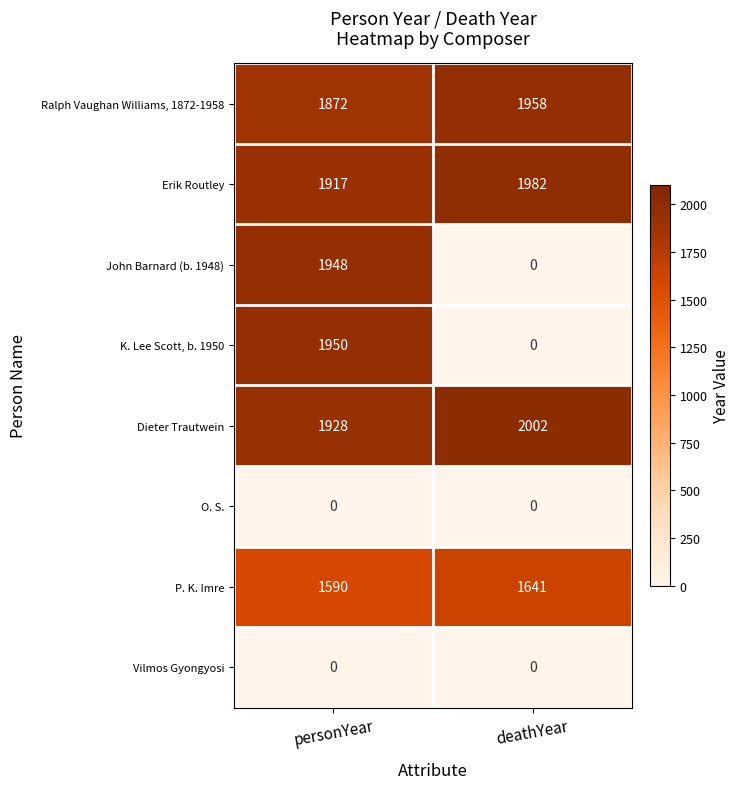

At which label is Erik Routley closest to 1949?

personYear